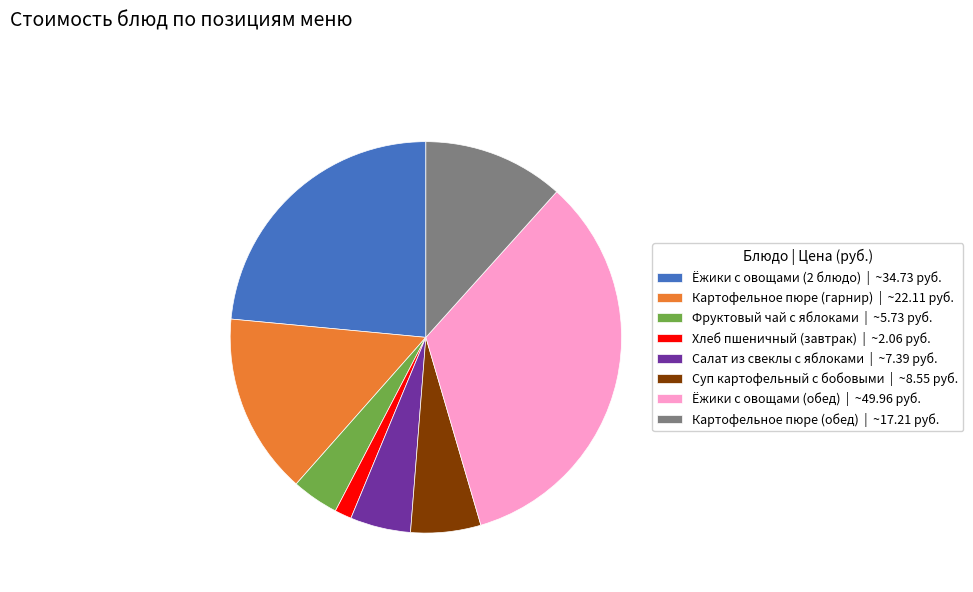

Do Картофельное пюре (обед) | ~17.21 руб. and Ёжики с овощами (2 блюдо) | ~34.73 руб. together represent more than half of the pie?

No